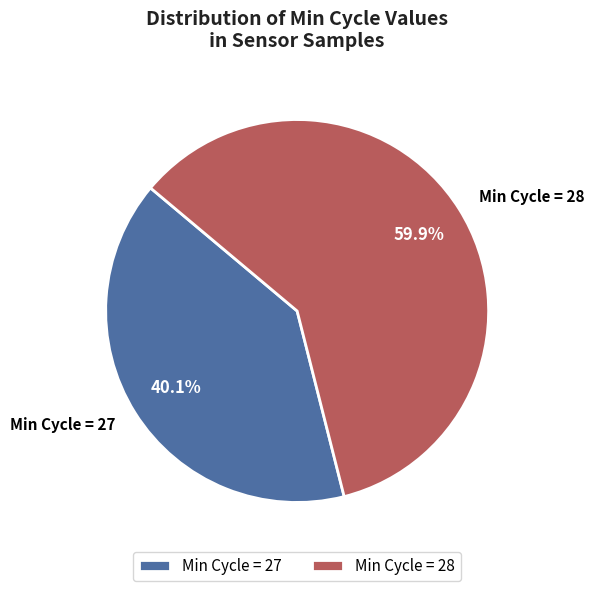

How many slices are in this pie chart?

2